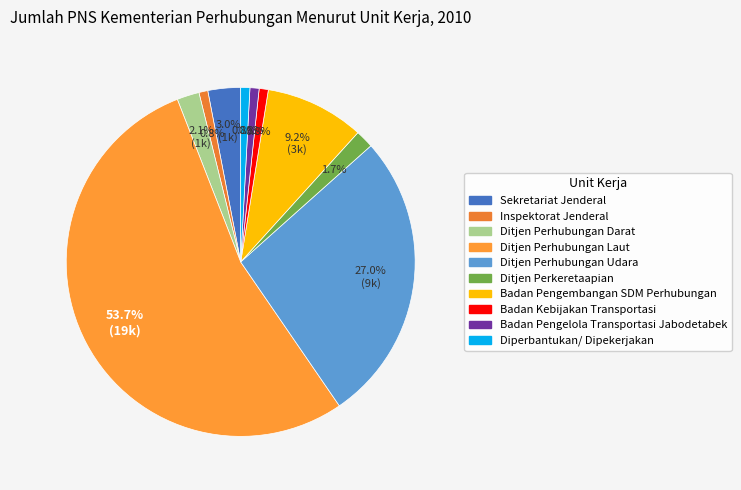

How many segments does this pie chart have?

10